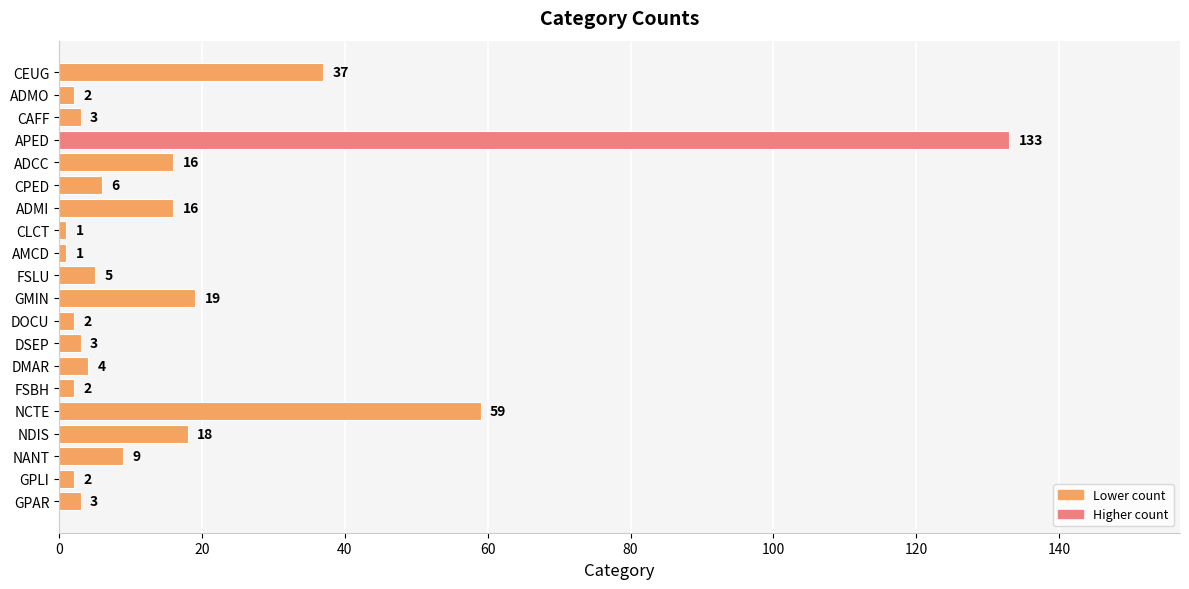

At which category does the chart reach its peak across all series?

APED